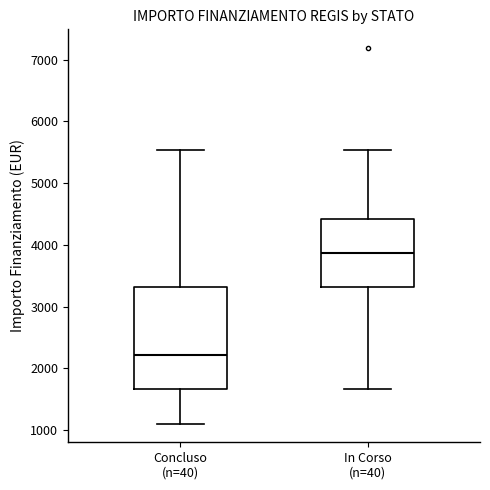

Which box has the lowest median line?

Concluso (n=40)